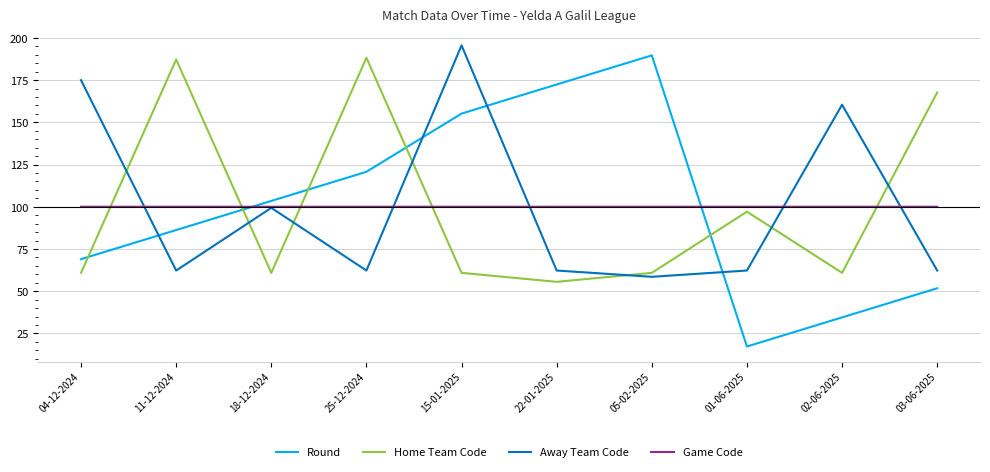

Where do Away Team Code and Round first cross each other?

04-12-2024 and 11-12-2024